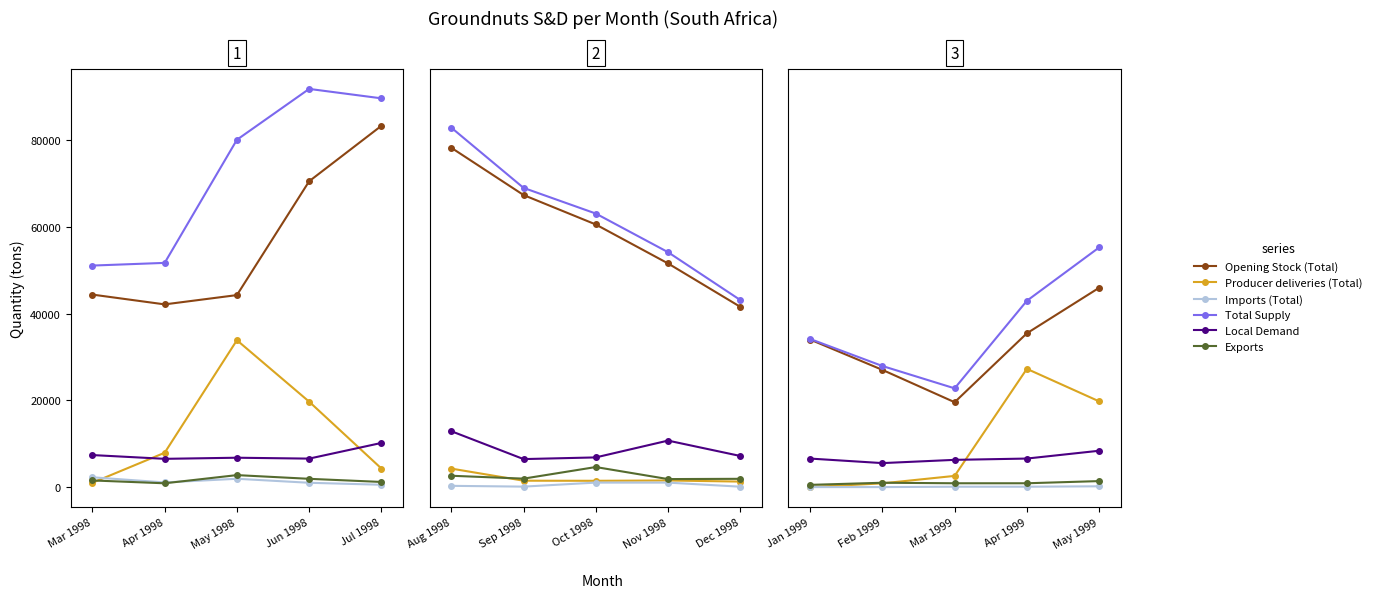

The Local Demand series shows 8731 at Feb 1999. True or false?

False